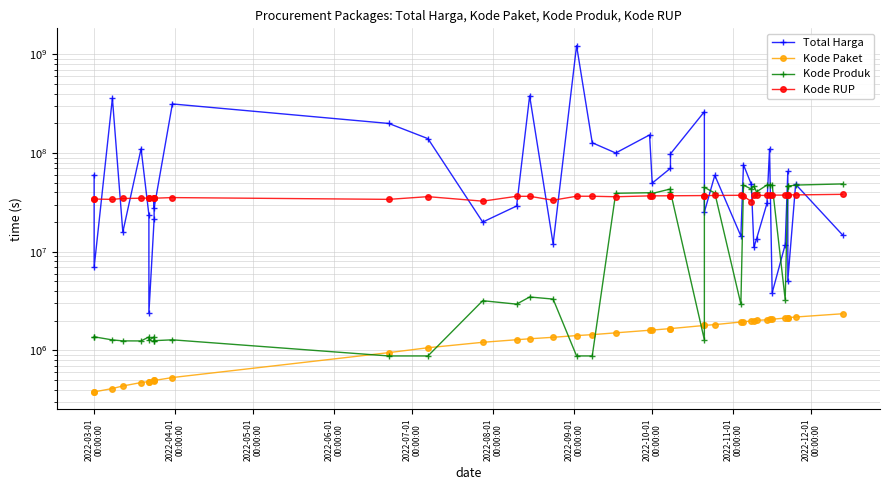

Which series has the widest spread of values?

Total Harga